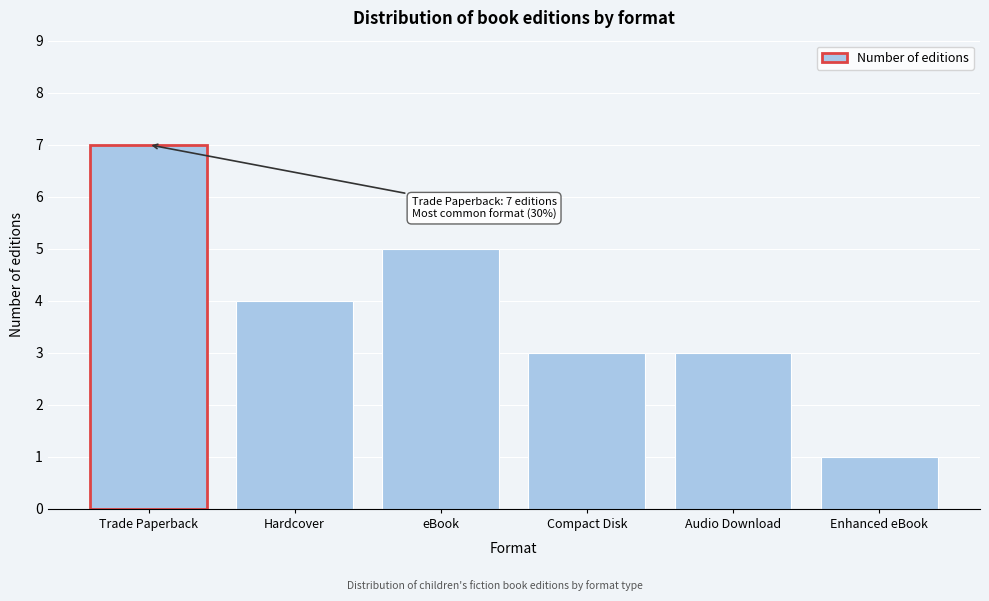

Reading right to left, transcribe all the data shown in this chart.

1	3	3	5	4	7